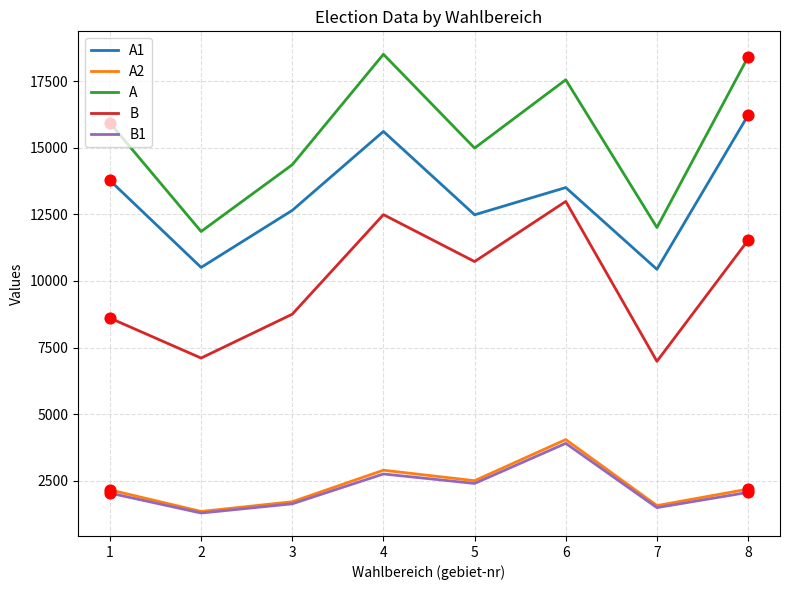

Which series has the largest total across all categories?

A